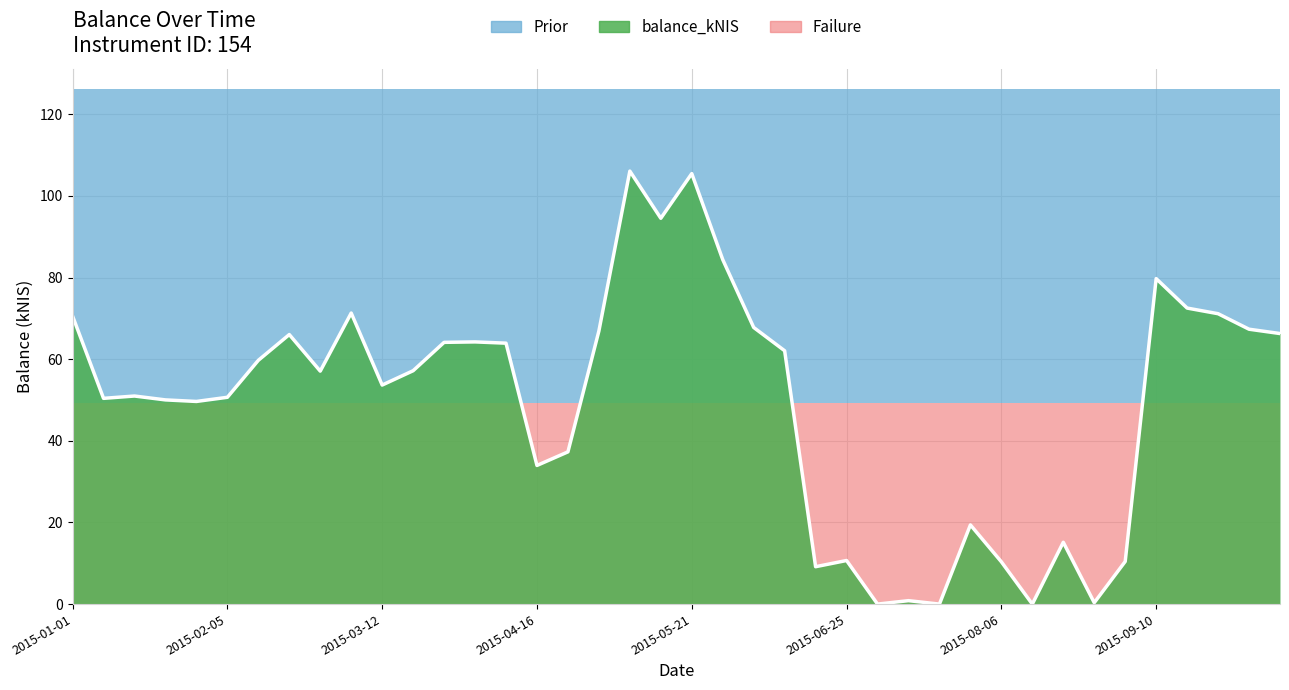

Is it true that the value at 2015-02-19 is 14.4?

False